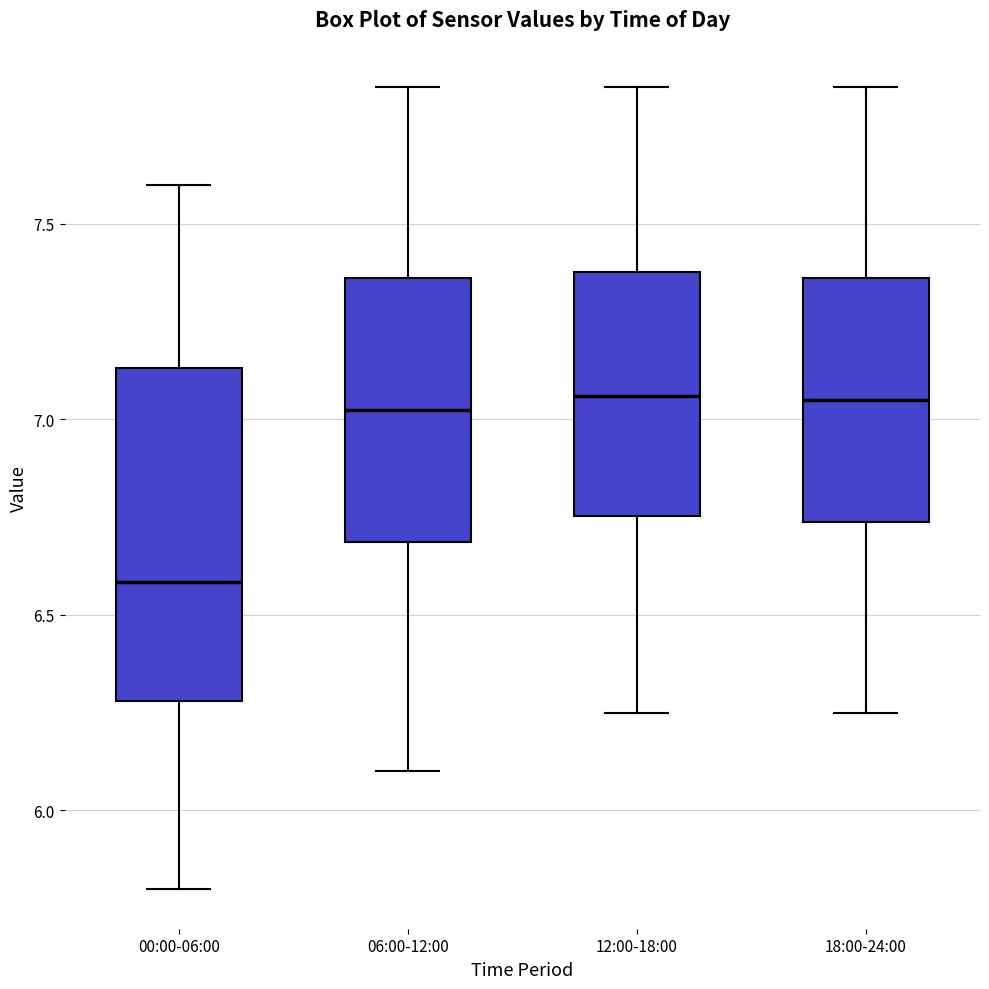

Reading left to right, read every box against the y-axis: the position of its median line, the range the box covers, and the ends of its whiskers. The values are not printed on the chart, so give them approximately, as read against the axis.

00:00-06:00: median 6.60, box 6.30 to 7.15, whiskers 5.80 to 7.60
06:00-12:00: median 7.05, box 6.70 to 7.35, whiskers 6.10 to 7.85
12:00-18:00: median 7.05, box 6.75 to 7.40, whiskers 6.25 to 7.85
18:00-24:00: median 7.05, box 6.75 to 7.35, whiskers 6.25 to 7.85